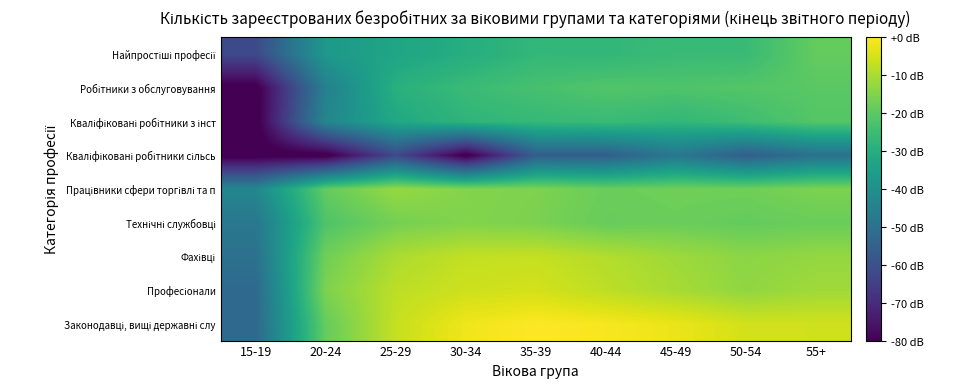

What is the difference between the highest and lowest values at 55+?

44.4